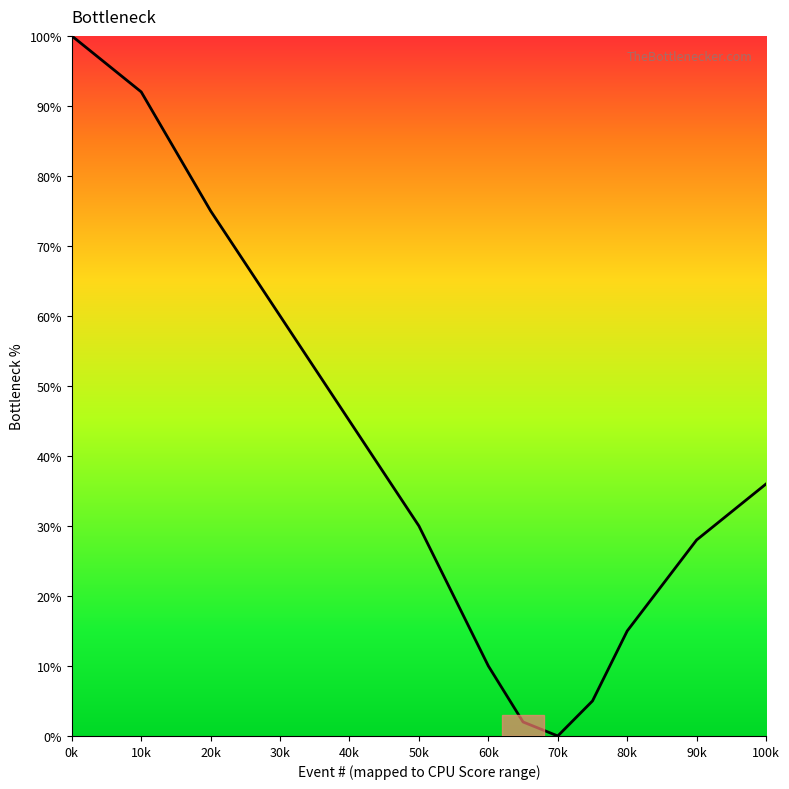

Does the chart have visible grid lines?

No